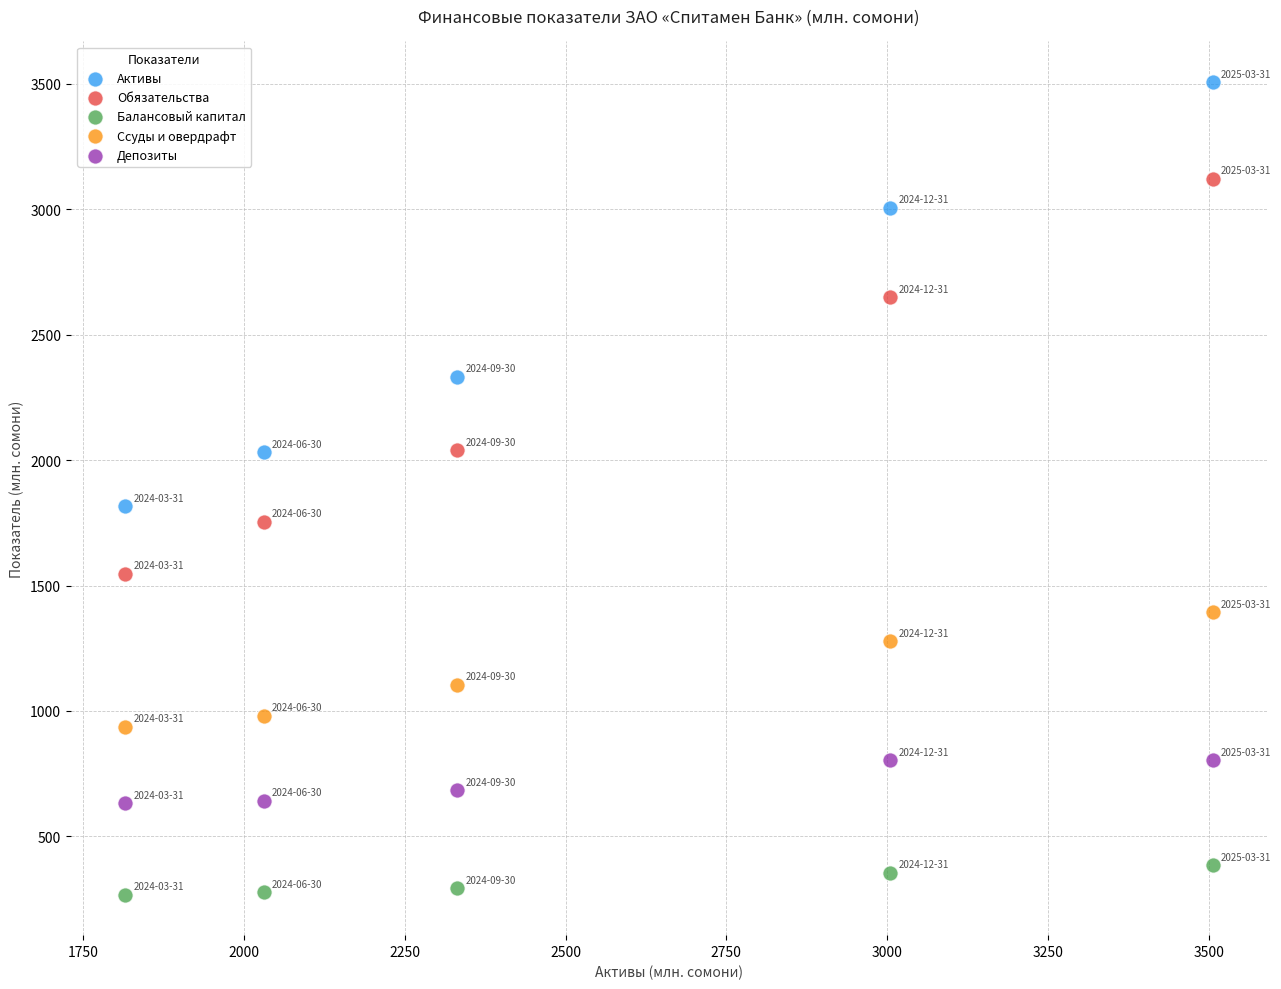

Across all series, what Y value is closest to 1887?

1815.1